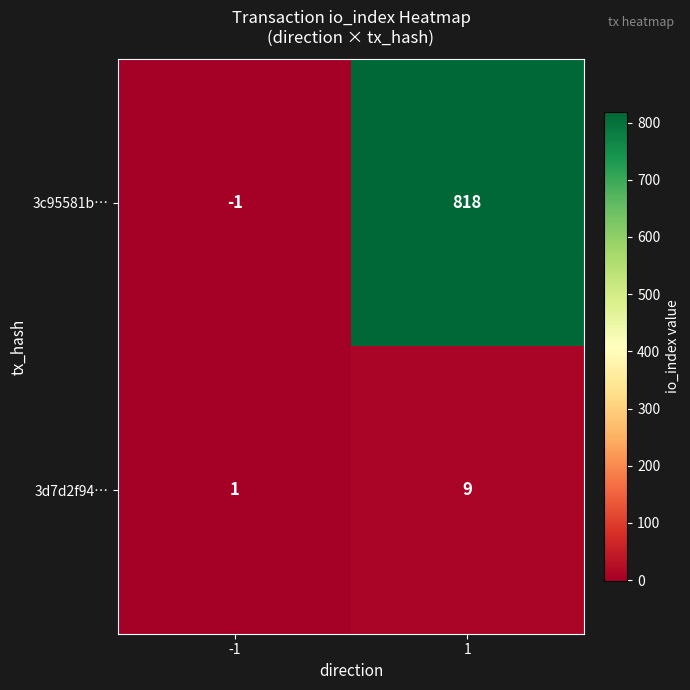

Reading left to right, list all the values displayed in this chart.

3c95581b…: -1=-1	1=818
3d7d2f94…: -1=1	1=9